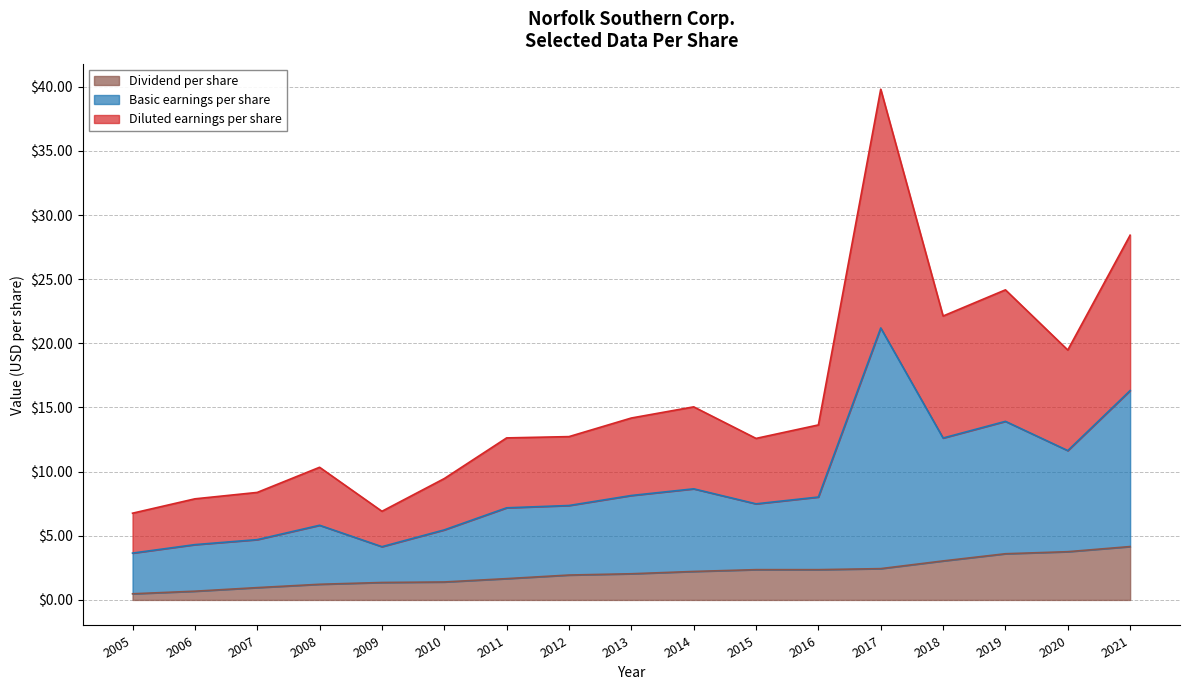

At which category is the sum across all series the highest?

2017